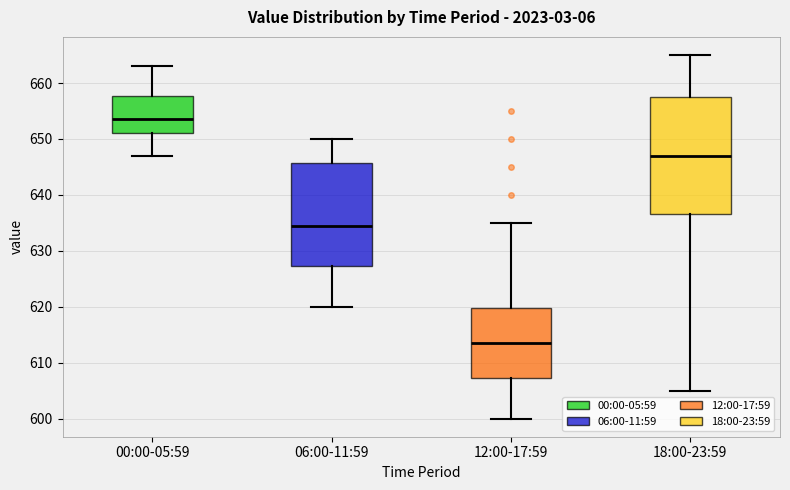

Where is the lower edge of the box for 12:00-17:59 on the y-axis? The values are not printed on the chart, so give them approximately, as read against the axis.

607